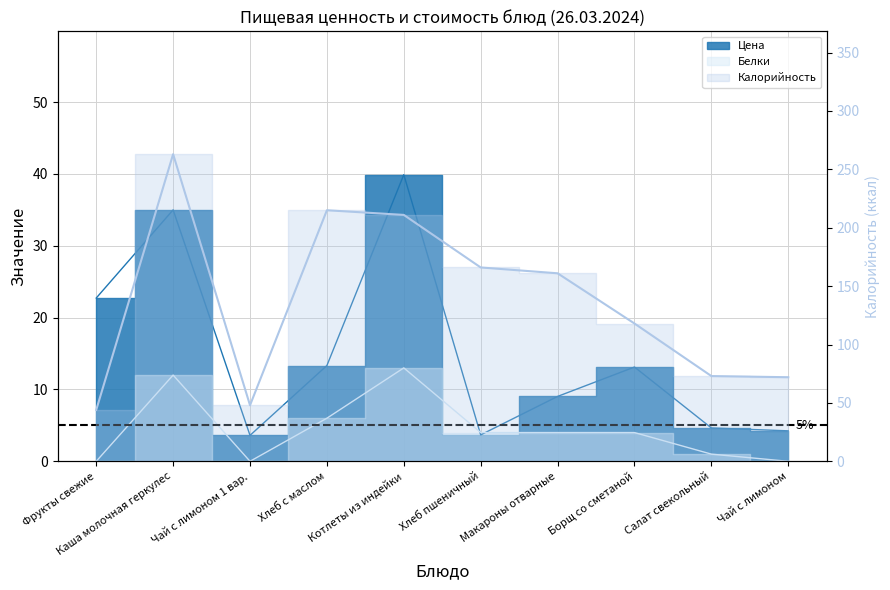

What is the difference between the Белки values at Чай с лимоном 1 вар. and Макароны отварные?

4.0